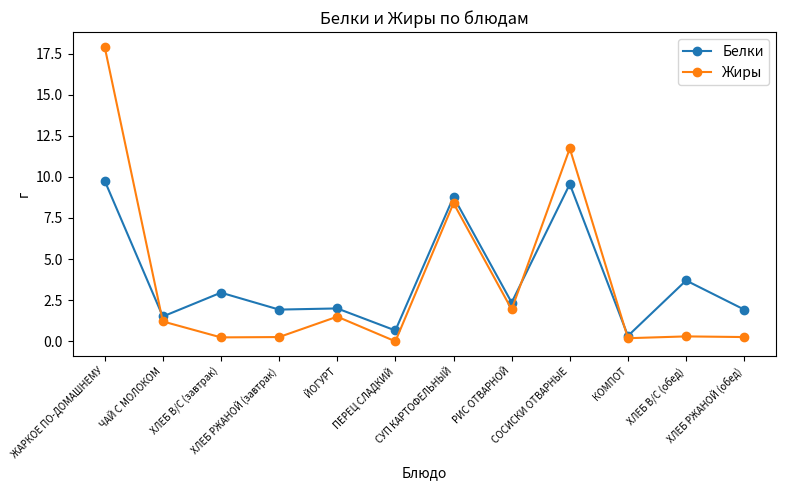

At which label is Жиры closest to 8?

СУП КАРТОФЕЛЬНЫЙ